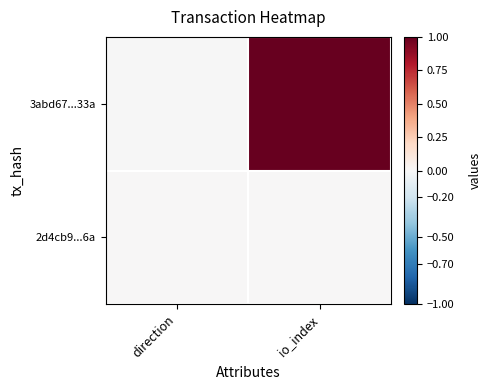

Which series changed the most between direction and io_index?

3abd67...33a